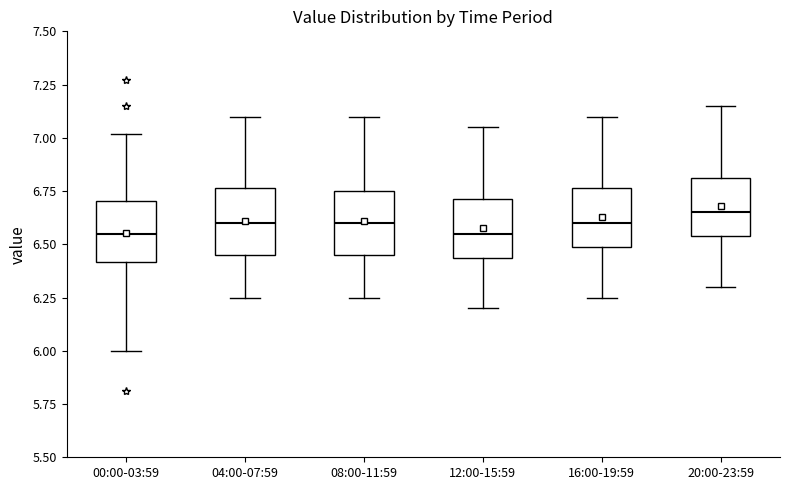

Reading left to right, read every box against the y-axis: the position of its median line, the range the box covers, and the ends of its whiskers. The values are not printed on the chart, so give them approximately, as read against the axis.

00:00-03:59: median 6.55, box 6.40 to 6.70, whiskers 6.00 to 7.00
04:00-07:59: median 6.60, box 6.45 to 6.75, whiskers 6.25 to 7.10
08:00-11:59: median 6.60, box 6.45 to 6.75, whiskers 6.25 to 7.10
12:00-15:59: median 6.55, box 6.45 to 6.70, whiskers 6.20 to 7.05
16:00-19:59: median 6.60, box 6.50 to 6.75, whiskers 6.25 to 7.10
20:00-23:59: median 6.65, box 6.55 to 6.80, whiskers 6.30 to 7.15